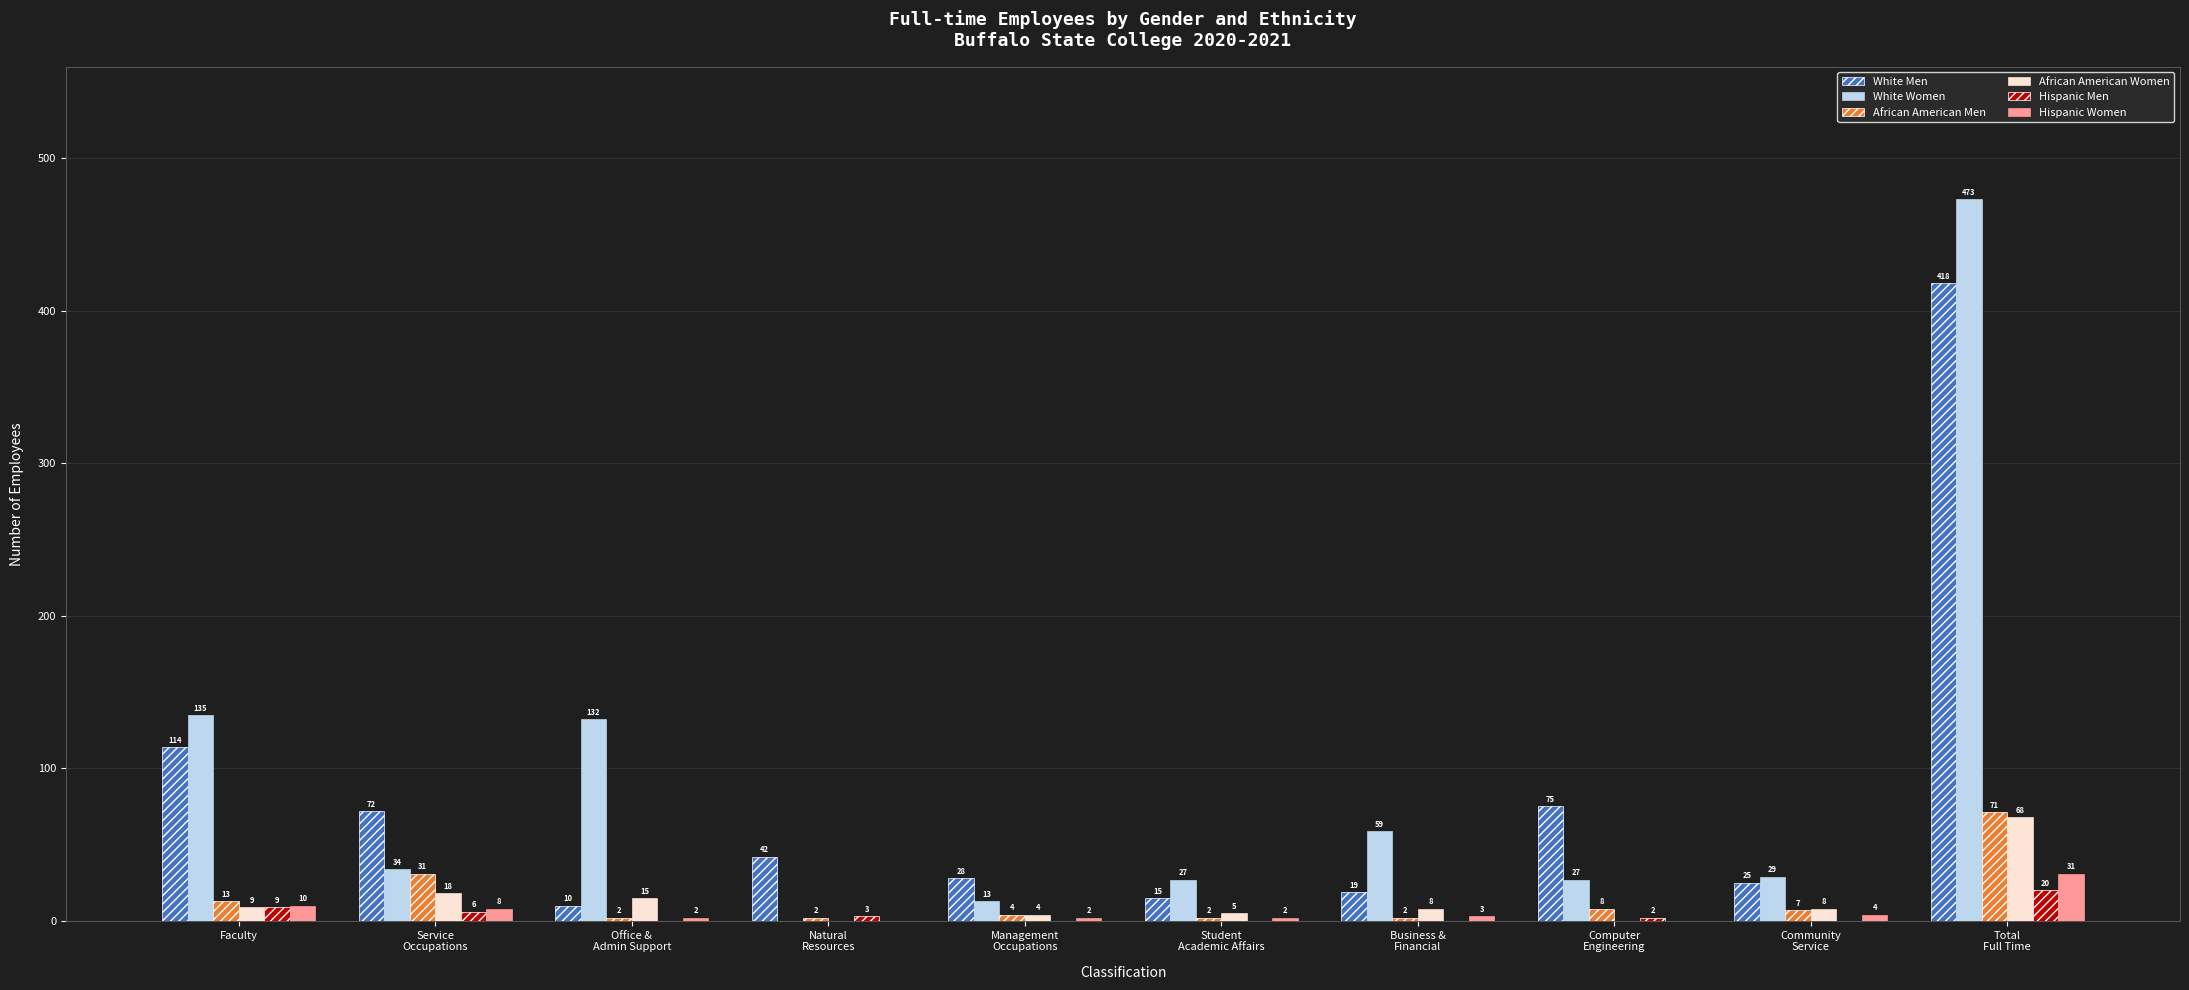

At which label does Hispanic Women first exceed 3?

Faculty